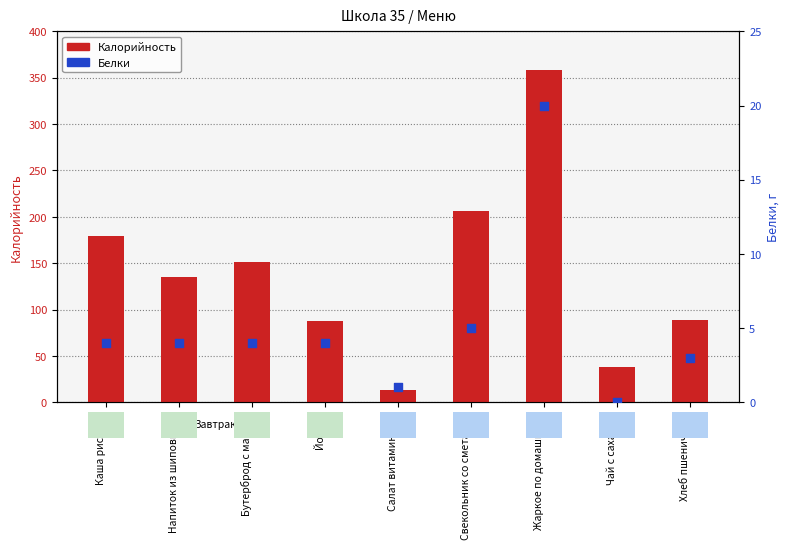

Which series has the largest total across all categories?

Калорийность